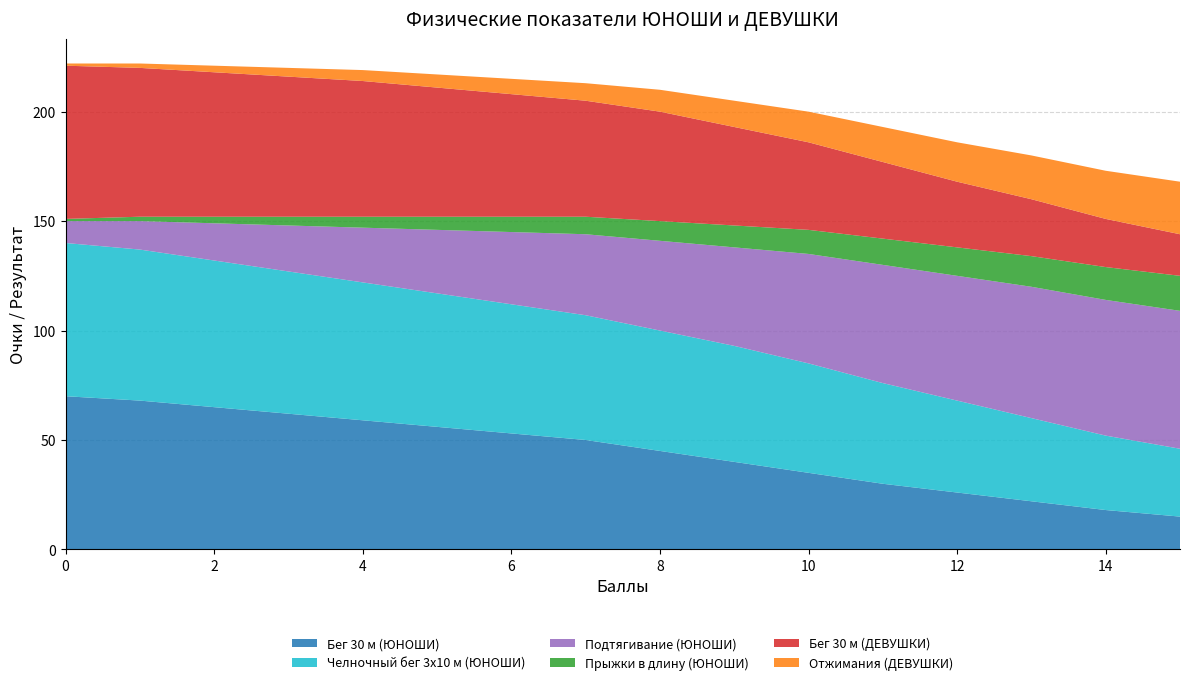

Reading left to right, extract all data points from this chart.

Бег 30 м (ЮНОШИ): 0=70	1=68	2=65	3=62	4=59	5=56	6=53	7=50	8=45	9=40	10=35	11=30	12=26	13=22	14=18	15=15
Челночный бег 3x10 м (ЮНОШИ): 0=70	1=69	2=67	3=65	4=63	5=61	6=59	7=57	8=55	9=53	10=50	11=46	12=42	13=38	14=34	15=31
Подтягивание (ЮНОШИ): 0=10	1=13	2=17	3=21	4=25	5=29	6=33	7=37	8=41	9=45	10=50	11=54	12=57	13=60	14=62	15=63
Прыжки в длину (ЮНОШИ): 0=1	1=2	2=3	3=4	4=5	5=6	6=7	7=8	8=9	9=10	10=11	11=12	12=13	13=14	14=15	15=16
Бег 30 м (ДЕВУШКИ): 0=70	1=68	2=66	3=64	4=62	5=59	6=56	7=53	8=50	9=45	10=40	11=35	12=30	13=26	14=22	15=19
Отжимания (ДЕВУШКИ): 0=1	1=2	2=3	3=4	4=5	5=6	6=7	7=8	8=10	9=12	10=14	11=16	12=18	13=20	14=22	15=24